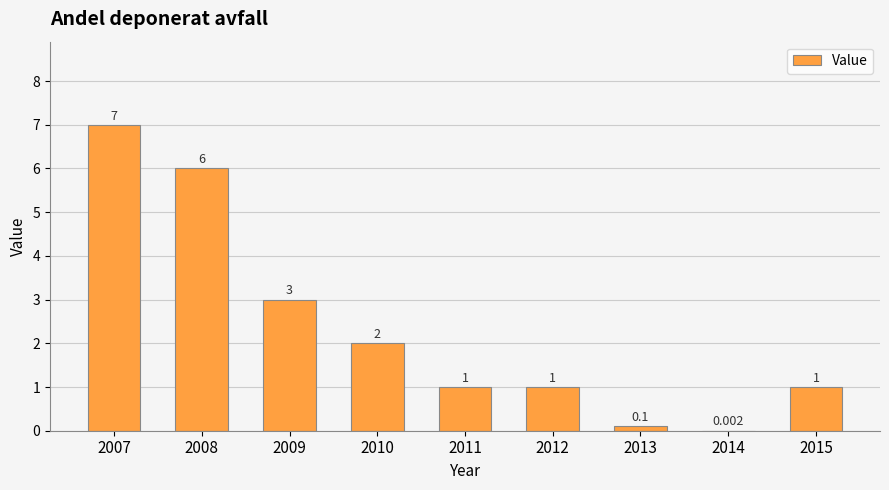

Reading left to right, transcribe all the data shown in this chart.

7.0	6.0	3.0	2.0	1.0	1.0	0.1	0.0	1.0